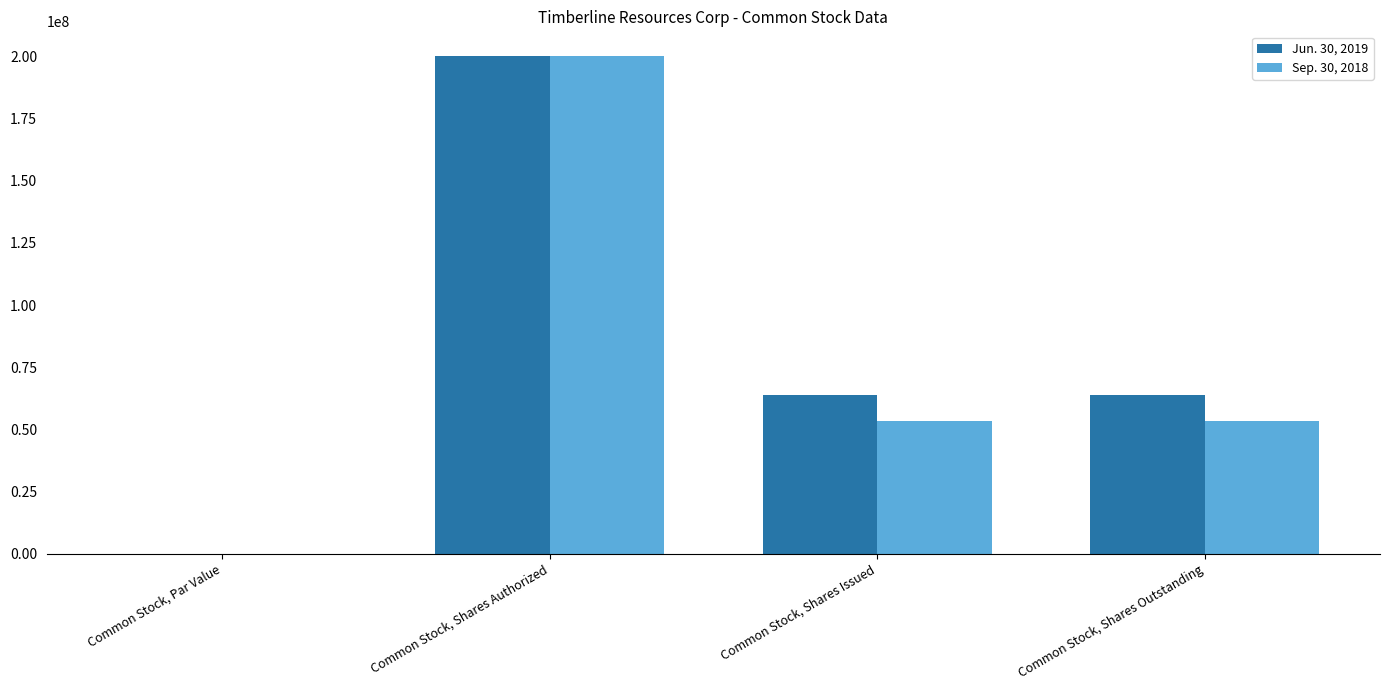

The Sep. 30, 2018 series shows 117509582.5 at Common Stock, Shares Authorized. True or false?

False